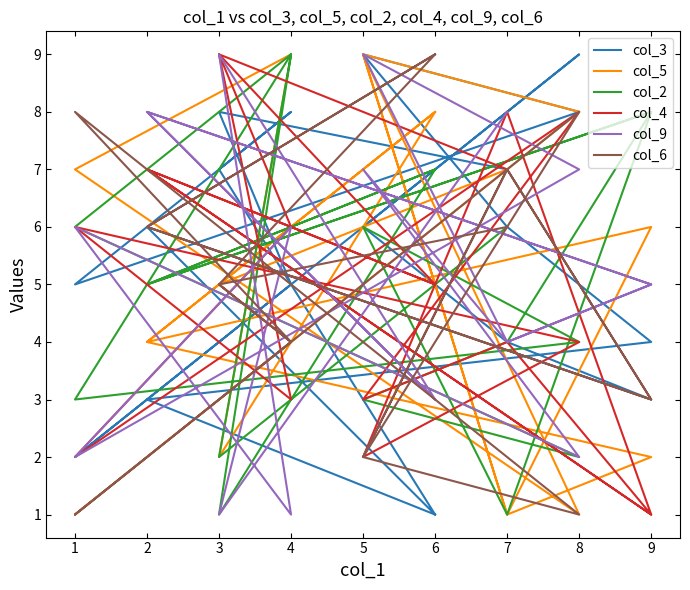

How many interior local valleys does the col_2 series have?

7